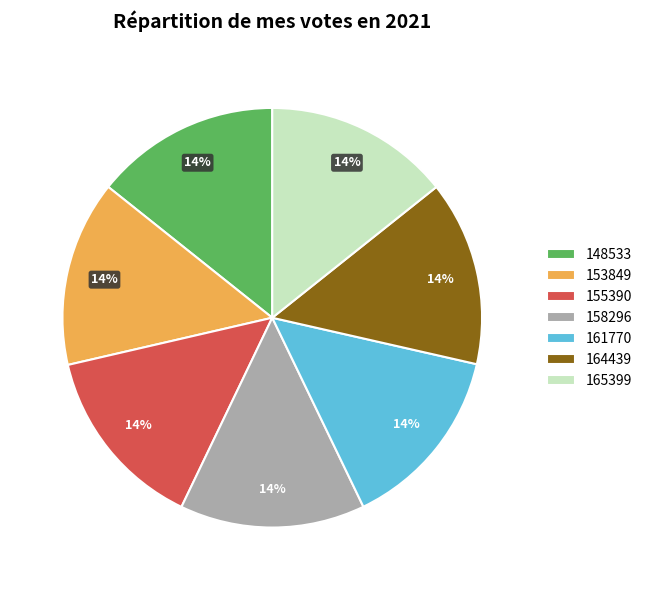

Count the number of slices in the pie.

7